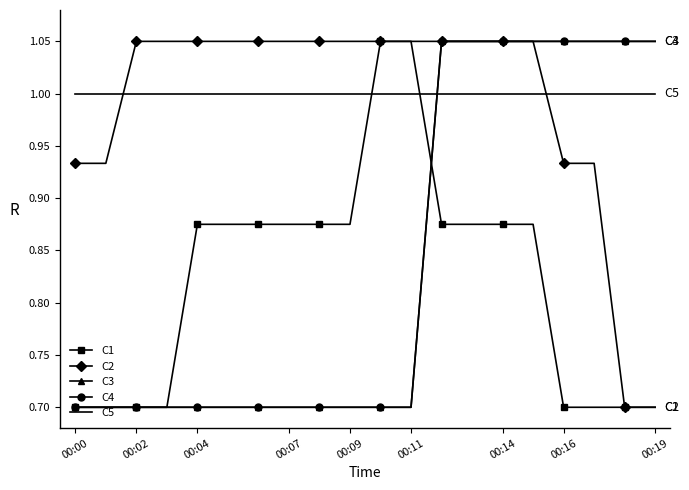

What is the label of the 9th point from the right?

00:11